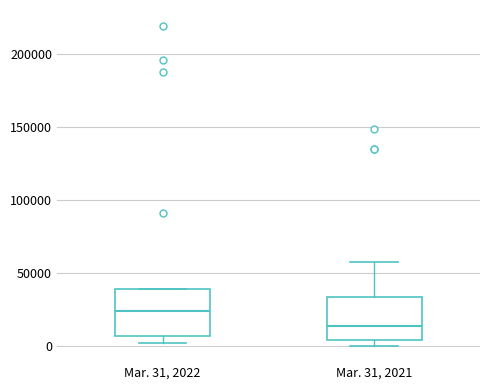

Reading left to right, read every box against the y-axis: the position of its median line, the range the box covers, and the ends of its whiskers. The values are not printed on the chart, so give them approximately, as read against the axis.

Mar. 31, 2022: median 25000, box 5000 to 40000, whiskers 0 to 40000
Mar. 31, 2021: median 15000, box 5000 to 35000, whiskers 0 to 60000